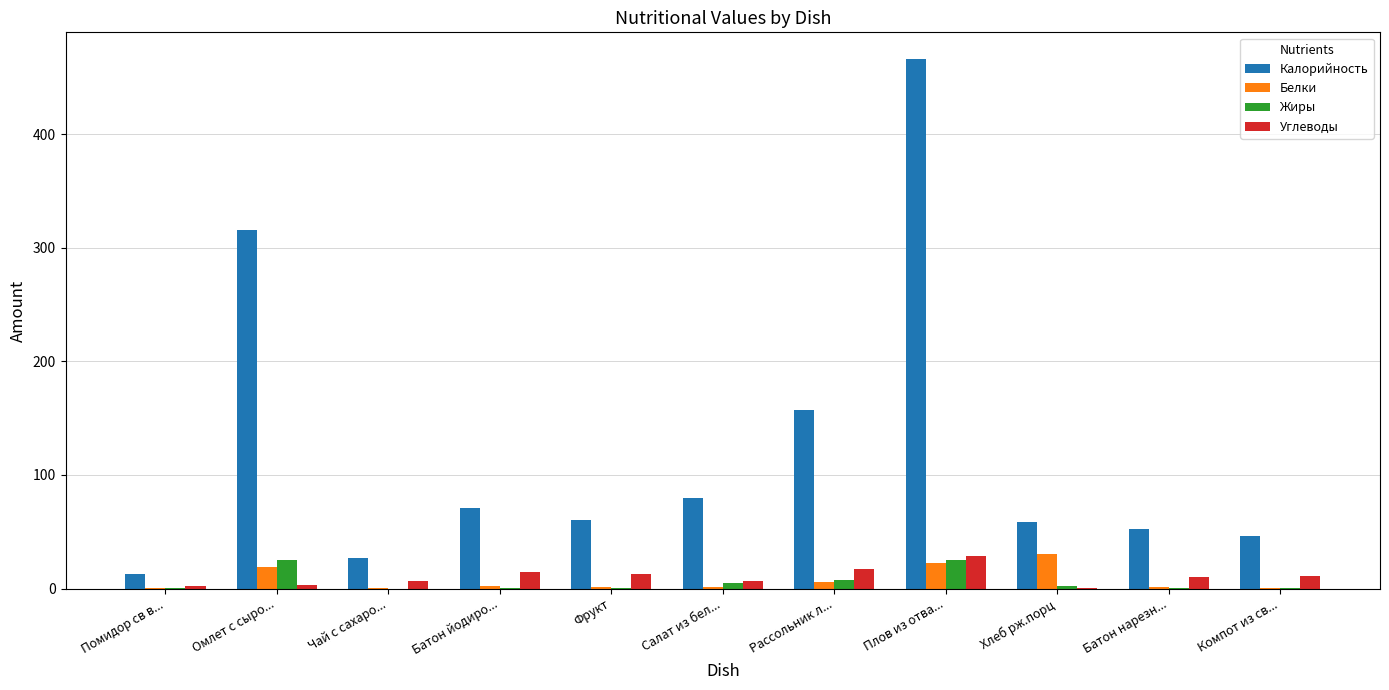

What is the total value across all series at Чай с сахаро...?

33.4